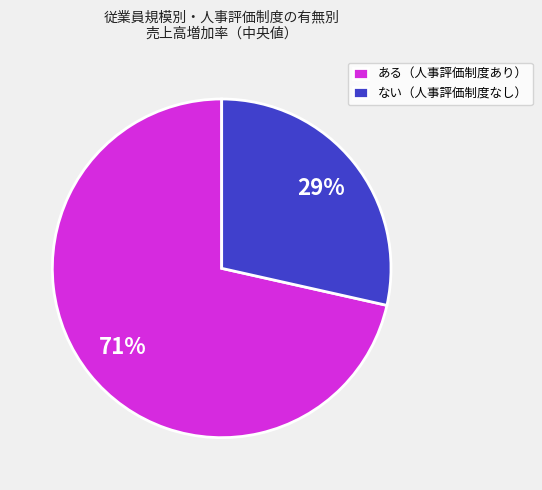

What percentage is the ある（人事評価制度あり） slice, to the nearest percent?

71%